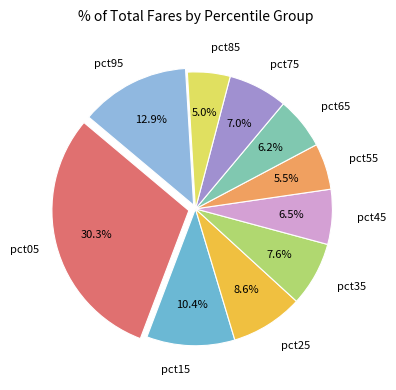

Count the number of slices in the pie.

10